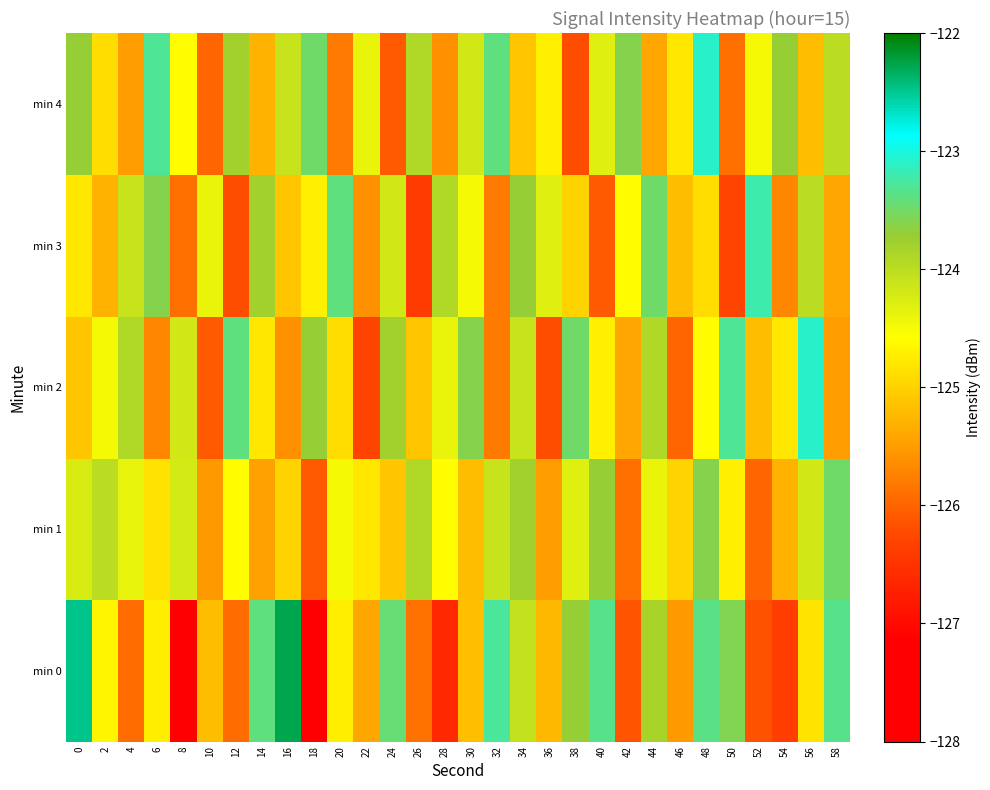

At 16, list the series in order from smallest to largest.

min 2, min 3, min 1, min 4, min 0